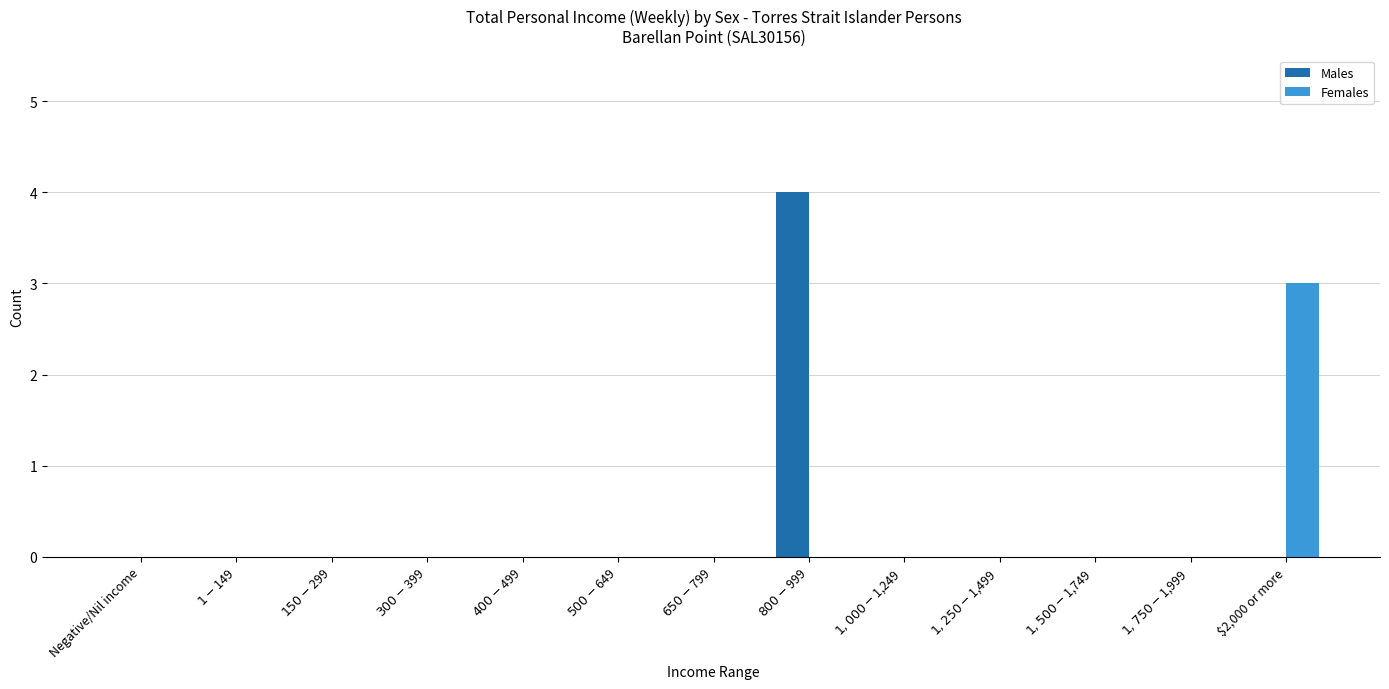

At which label does Females reach its peak?

$2,000 or more